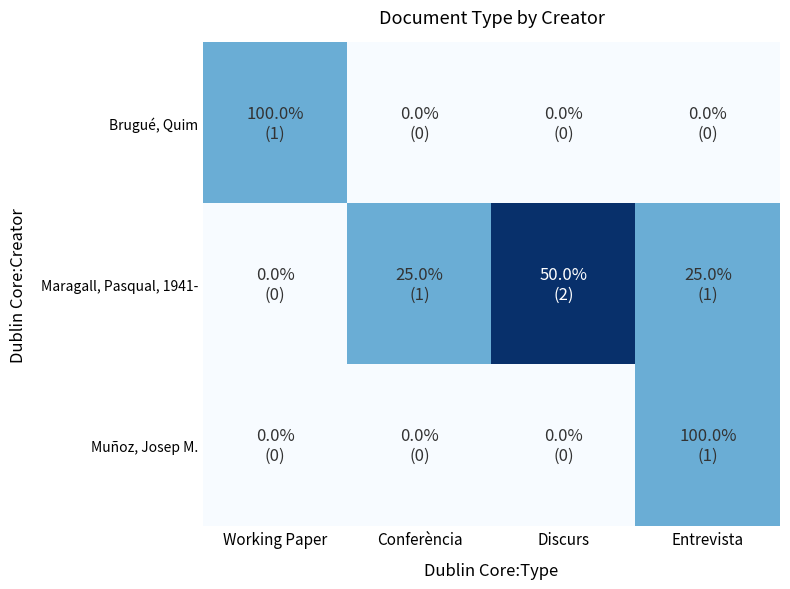

Which label corresponds to the smallest value in the chart?

Conferència